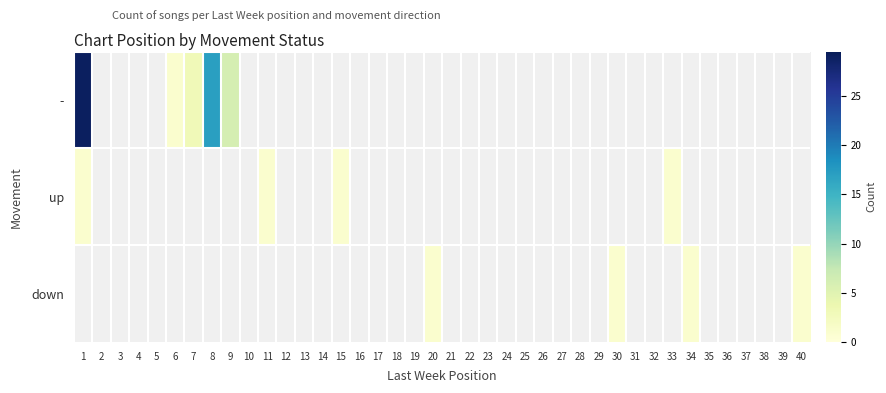

Reading left to right, list all the values displayed in this chart.

-: 1=29	2=0	3=0	4=0	5=0	6=1	7=3	8=17	9=6	10=0	11=0	12=0	13=0	14=0	15=0	16=0	17=0	18=0	19=0	20=0	21=0	22=0	23=0	24=0	25=0	26=0	27=0	28=0	29=0	30=0	31=0	32=0	33=0	34=0	35=0	36=0	37=0	38=0	39=0	40=0
up: 1=1	2=0	3=0	4=0	5=0	6=0	7=0	8=0	9=0	10=0	11=1	12=0	13=0	14=0	15=1	16=0	17=0	18=0	19=0	20=0	21=0	22=0	23=0	24=0	25=0	26=0	27=0	28=0	29=0	30=0	31=0	32=0	33=1	34=0	35=0	36=0	37=0	38=0	39=0	40=0
down: 1=0	2=0	3=0	4=0	5=0	6=0	7=0	8=0	9=0	10=0	11=0	12=0	13=0	14=0	15=0	16=0	17=0	18=0	19=0	20=1	21=0	22=0	23=0	24=0	25=0	26=0	27=0	28=0	29=0	30=1	31=0	32=0	33=0	34=1	35=0	36=0	37=0	38=0	39=0	40=1